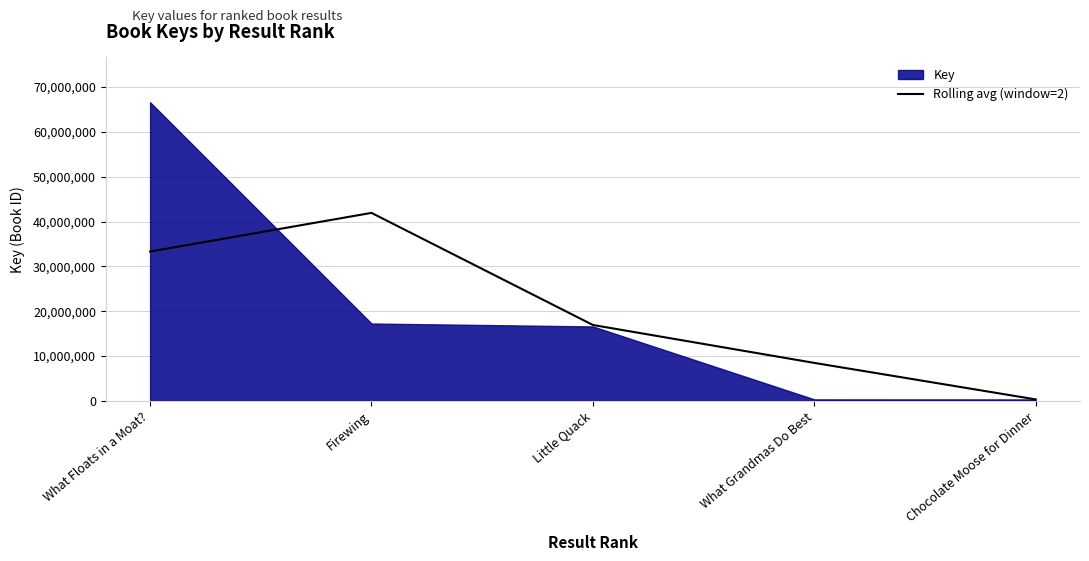

List the labels in order of value, largest first.

Firewing, What Floats in a Moat?, Little Quack, What Grandmas Do Best, Chocolate Moose for Dinner